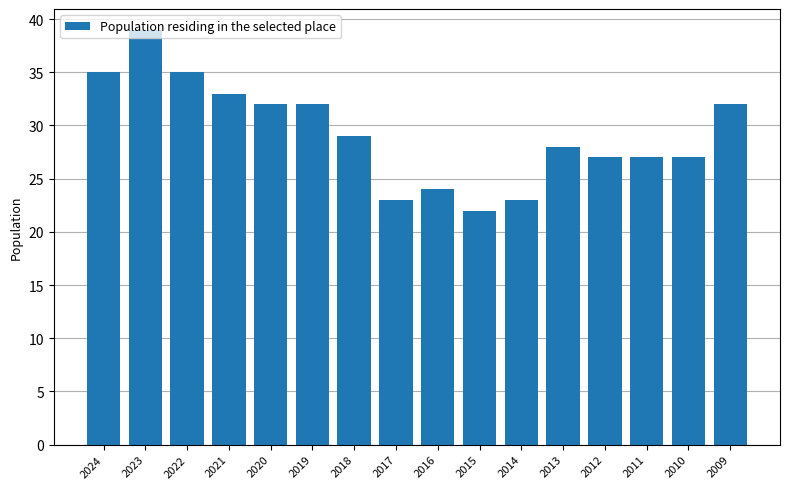

Read the value at 2013, to the nearest 10.

30